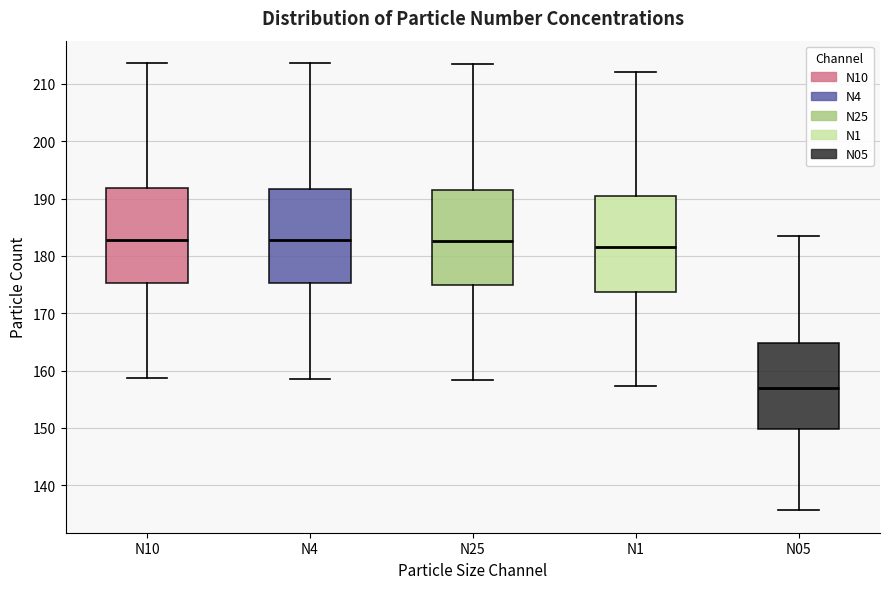

Reading left to right, transcribe this box plot: for each box, give where its median line is, the range the box spans, and where its two whiskers end, as read against the y-axis. The values are not printed on the chart, so give them approximately, as read against the axis.

N10: median 183, box 175 to 192, whiskers 159 to 214
N4: median 183, box 175 to 192, whiskers 159 to 214
N25: median 183, box 175 to 192, whiskers 158 to 213
N1: median 182, box 174 to 190, whiskers 157 to 212
N05: median 157, box 150 to 165, whiskers 136 to 183